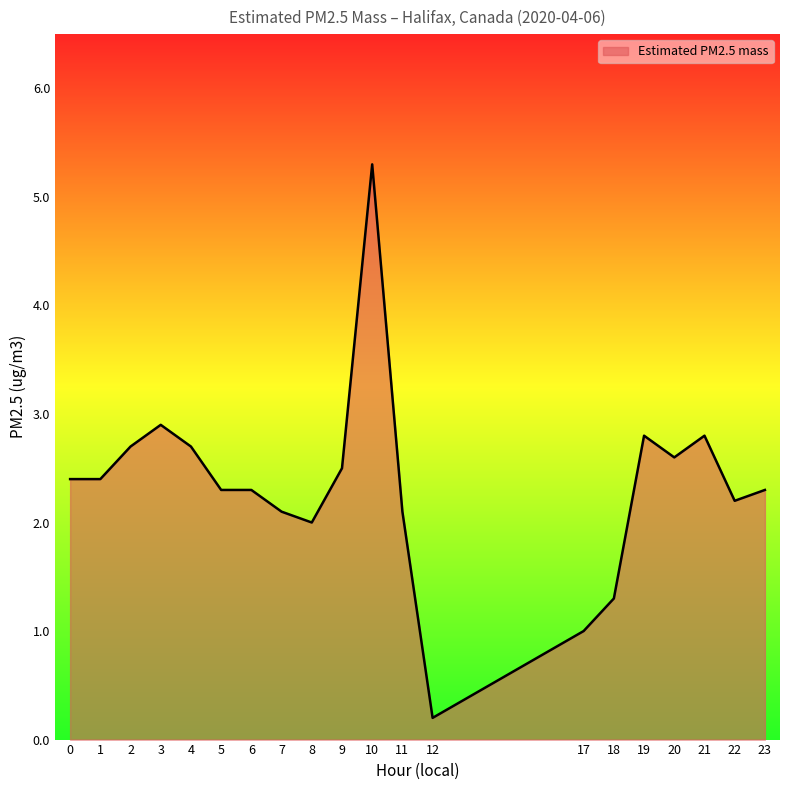

At which category does the chart reach its peak across all series?

10